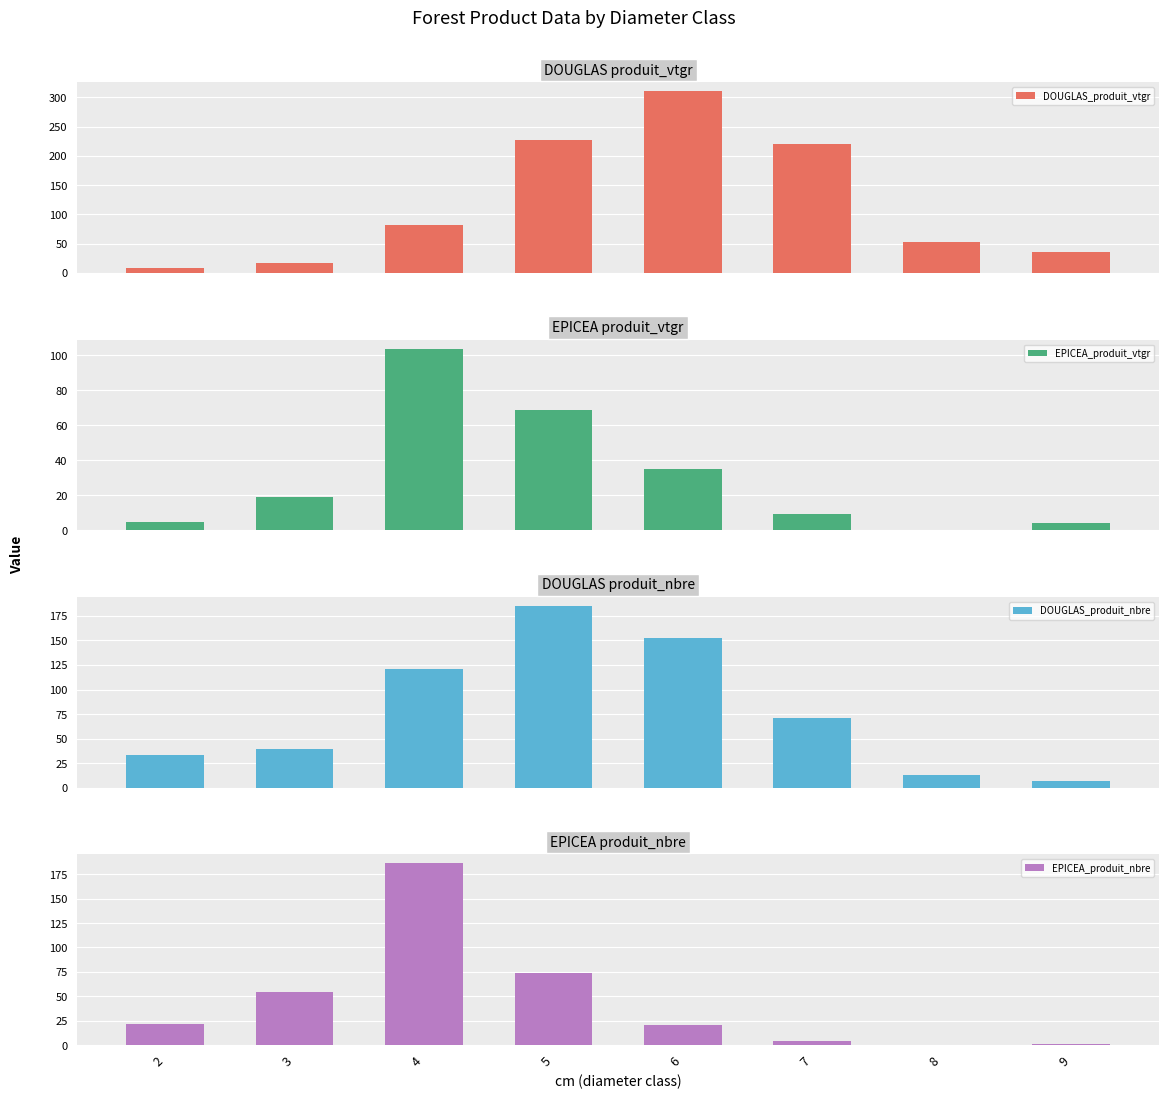

What is the average value of the DOUGLAS_produit_vtgr series?

119.4